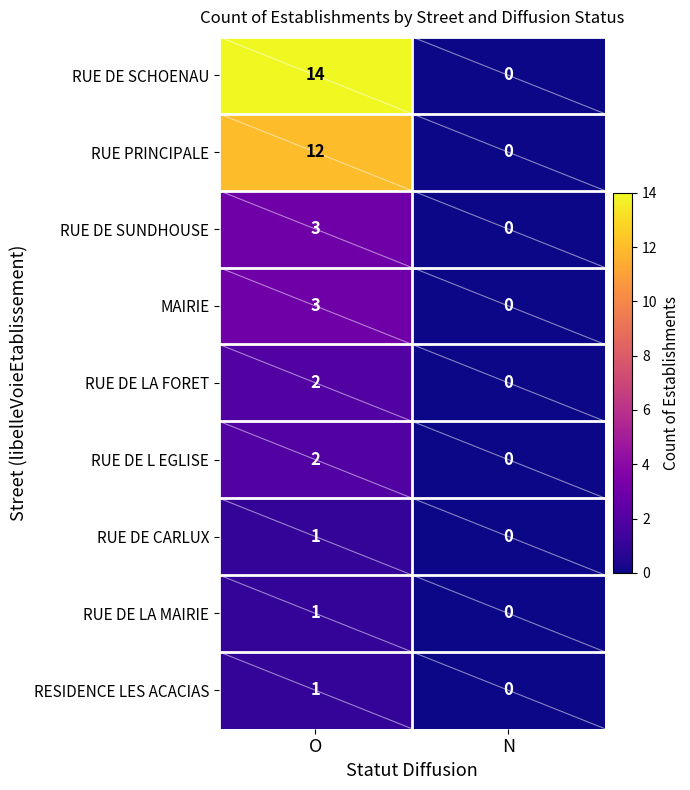

Which has a higher value, O or N?

O